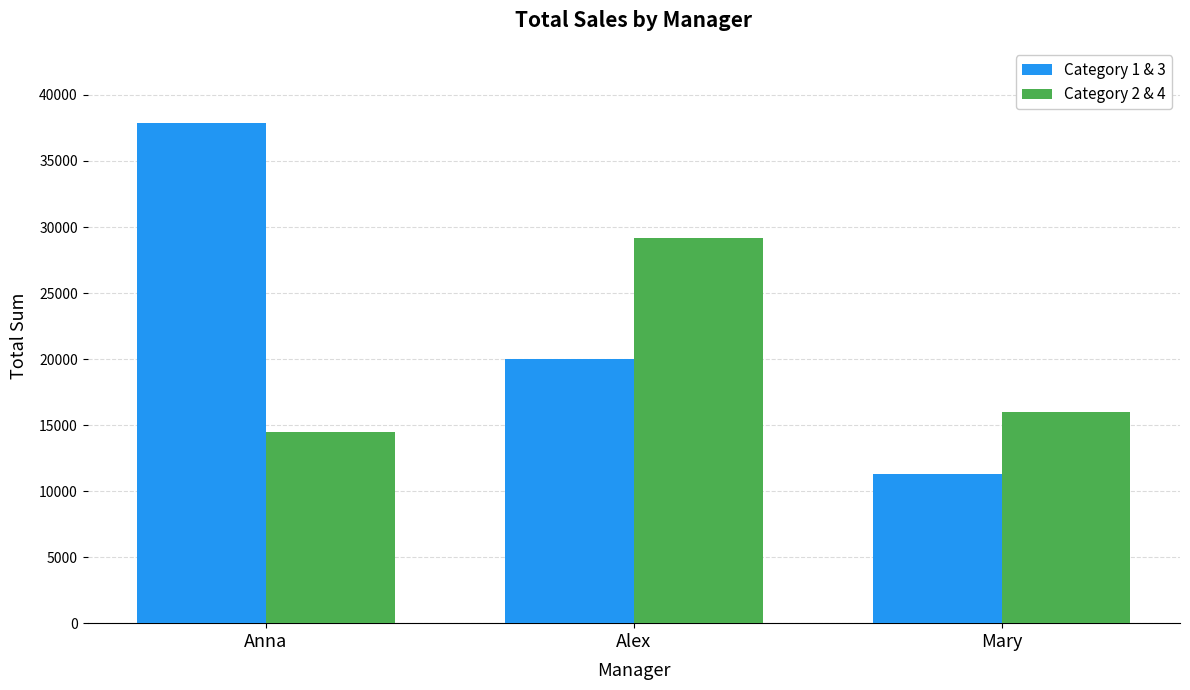

At which category does the chart reach its peak across all series?

Anna